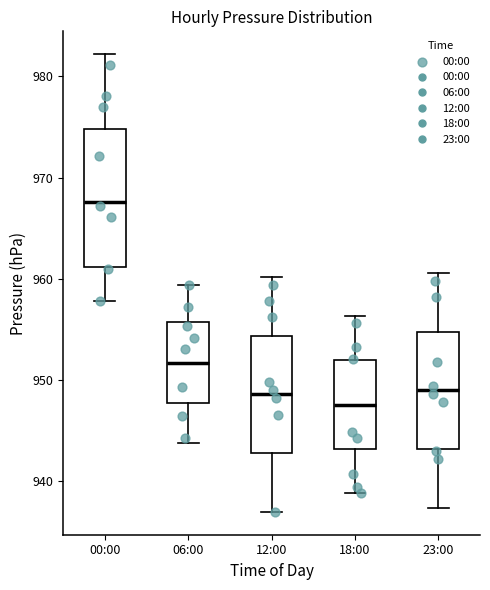

Reading left to right, transcribe this box plot: for each box, give where its median line is, the range the box spans, and where its two whiskers end, as read against the y-axis. The values are not printed on the chart, so give them approximately, as read against the axis.

00:00: median 968, box 961 to 975, whiskers 958 to 982
06:00: median 952, box 948 to 956, whiskers 944 to 959
12:00: median 949, box 943 to 954, whiskers 937 to 960
18:00: median 948, box 943 to 952, whiskers 939 to 956
23:00: median 949, box 943 to 955, whiskers 937 to 961